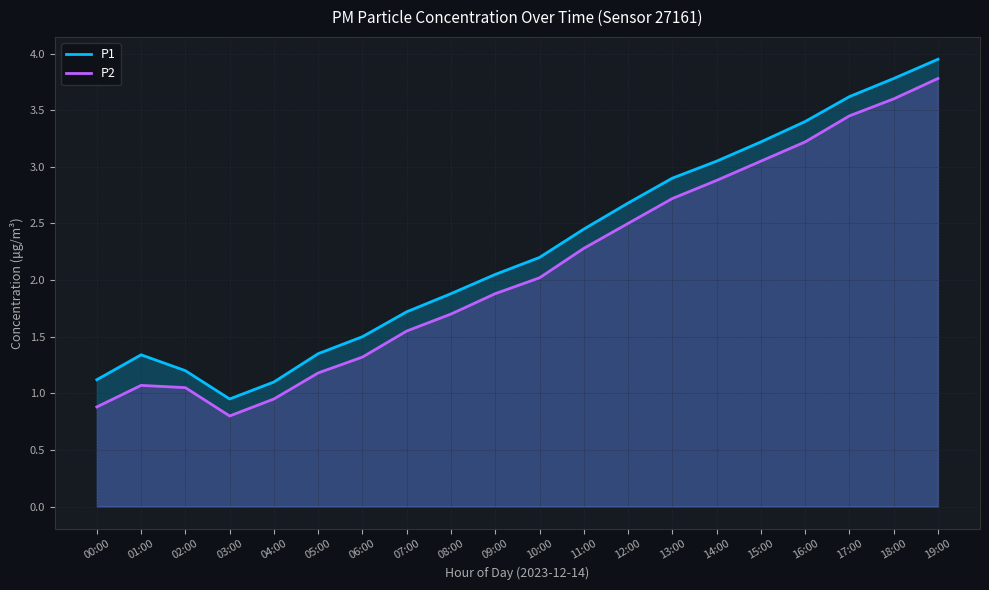

Reading right to left, what are all the values shown in this chart?

P1: 19:00=4.0	18:00=3.8	17:00=3.6	16:00=3.4	15:00=3.2	14:00=3.0	13:00=2.9	12:00=2.7	11:00=2.5	10:00=2.2	09:00=2.0	08:00=1.9	07:00=1.7	06:00=1.5	05:00=1.4	04:00=1.1	03:00=0.9	02:00=1.2	01:00=1.3	00:00=1.1
P2: 19:00=3.8	18:00=3.6	17:00=3.5	16:00=3.2	15:00=3.0	14:00=2.9	13:00=2.7	12:00=2.5	11:00=2.3	10:00=2.0	09:00=1.9	08:00=1.7	07:00=1.6	06:00=1.3	05:00=1.2	04:00=0.9	03:00=0.8	02:00=1.1	01:00=1.1	00:00=0.9